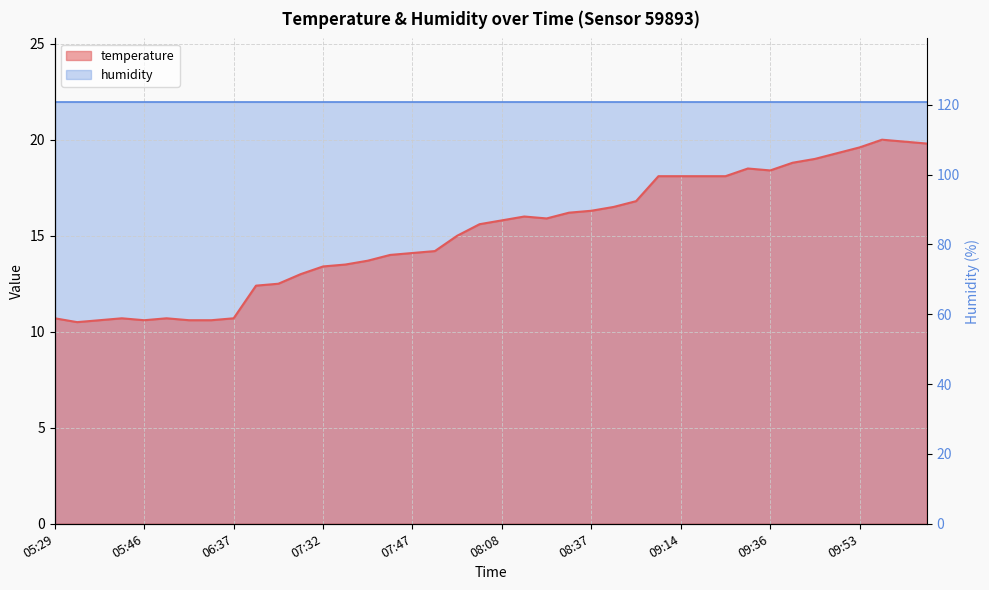

Reading right to left, what are all the values shown in this chart?

10:16=19.8	10:07=19.9	10:02=20.0	09:53=19.6	09:50=19.3	09:47=19.0	09:44=18.8	09:36=18.4	09:31=18.5	09:19=18.1	09:16=18.1	09:14=18.1	09:10=18.1	08:48=16.8	08:40=16.5	08:37=16.3	08:34=16.2	08:16=15.9	08:13=16.0	08:08=15.8	08:02=15.6	07:56=15.0	07:50=14.2	07:47=14.1	07:41=14.0	07:38=13.7	07:35=13.5	07:32=13.4	07:26=13.0	07:20=12.5	07:17=12.4	06:37=10.7	06:31=10.6	05:52=10.6	05:49=10.7	05:46=10.6	05:43=10.7	05:40=10.6	05:34=10.5	05:29=10.7